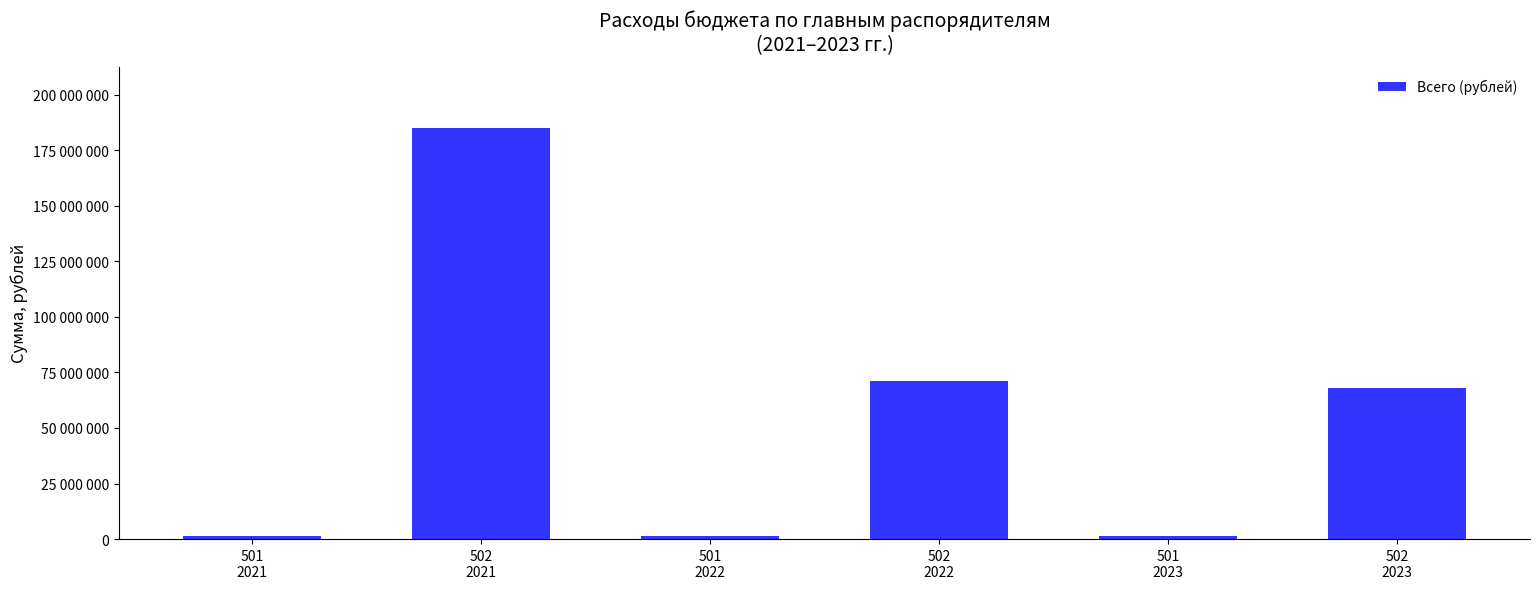

What is the label of the 4th bar from the right?

501
2022